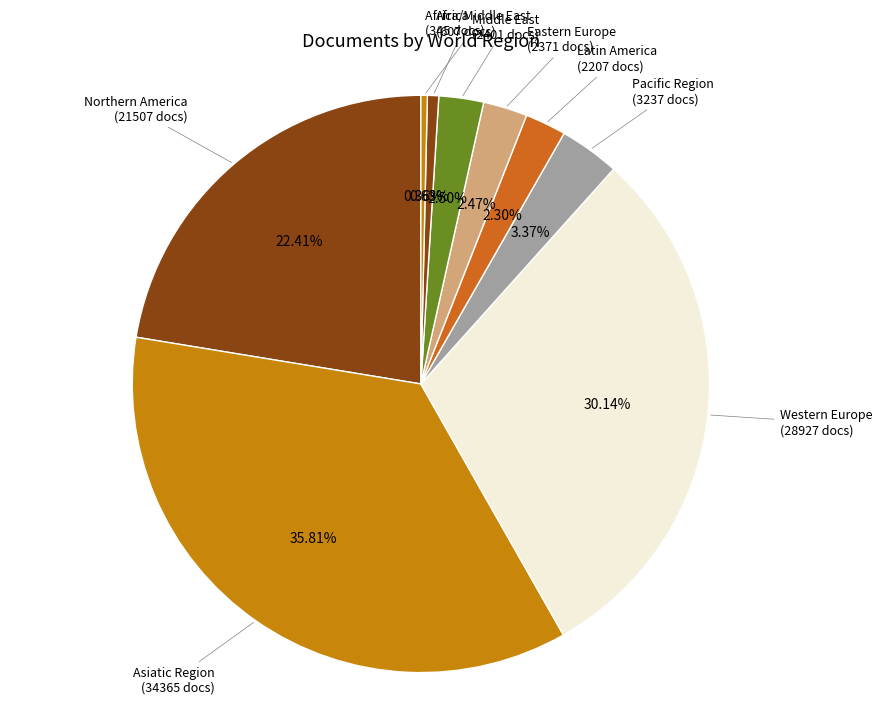

How many segments does this pie chart have?

9